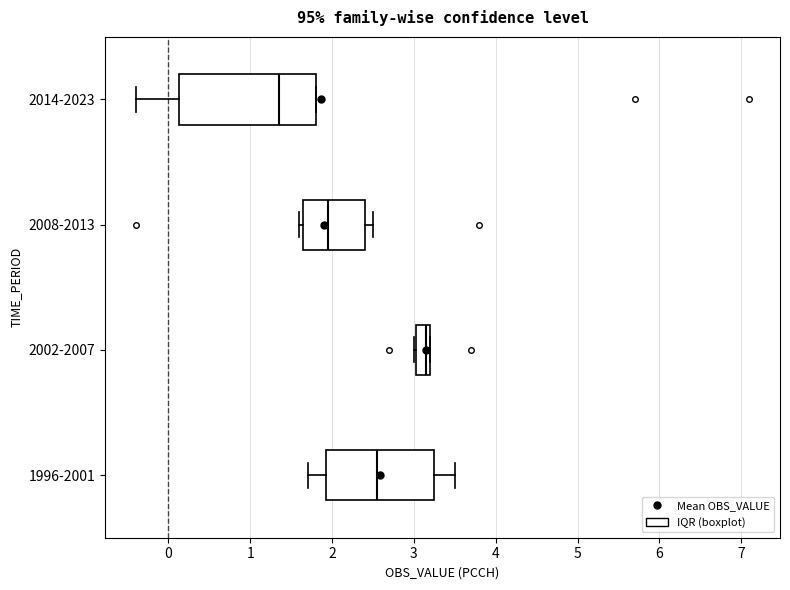

Where does the left whisker of the box for 1996-2001 end on the x-axis? The values are not printed on the chart, so give them approximately, as read against the axis.

1.7